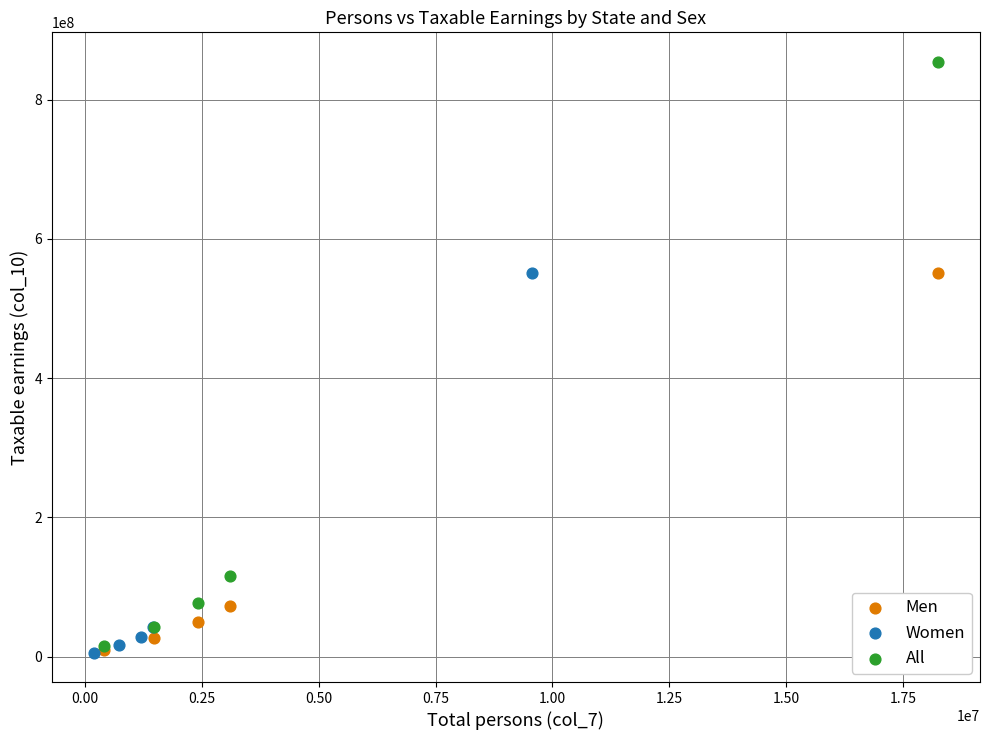

Which series has the largest Y range (max minus min)?

All